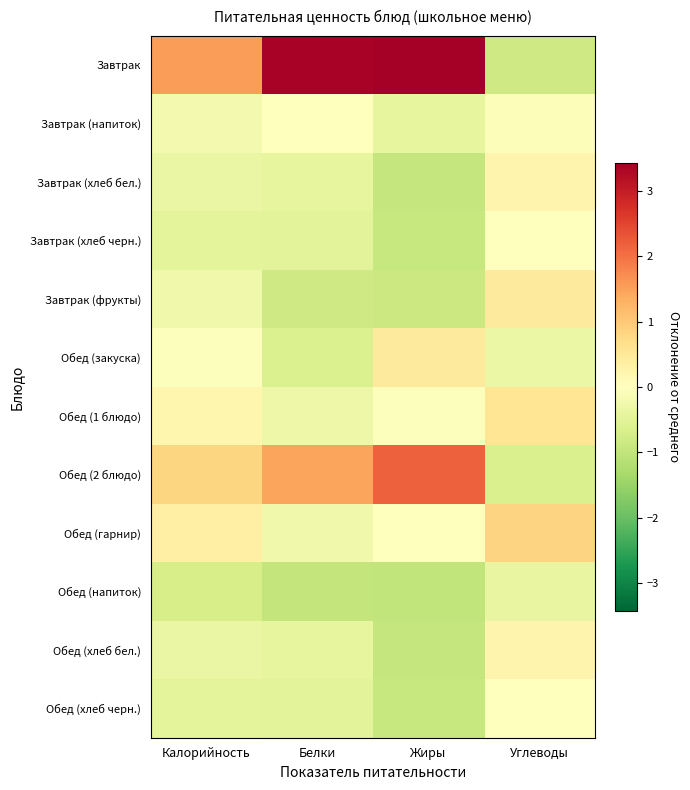

Reading left to right, list all the values displayed in this chart.

Завтрак: Калорийность=1.5	Белки=3.4	Жиры=3.4	Углеводы=-0.8
Завтрак (напиток): Калорийность=-0.2	Белки=-0.0	Жиры=-0.4	Углеводы=-0.1
Завтрак (хлеб бел.): Калорийность=-0.4	Белки=-0.4	Жиры=-1.0	Углеводы=0.2
Завтрак (хлеб черн.): Калорийность=-0.5	Белки=-0.5	Жиры=-0.9	Углеводы=-0.0
Завтрак (фрукты): Калорийность=-0.3	Белки=-0.8	Жиры=-0.9	Углеводы=0.4
Обед (закуска): Калорийность=-0.1	Белки=-0.6	Жиры=0.4	Углеводы=-0.3
Обед (1 блюдо): Калорийность=0.2	Белки=-0.3	Жиры=-0.0	Углеводы=0.6
Обед (2 блюдо): Калорийность=0.8	Белки=1.4	Жиры=2.2	Углеводы=-0.6
Обед (гарнир): Калорийность=0.3	Белки=-0.3	Жиры=0.0	Углеводы=0.8
Обед (напиток): Калорийность=-0.7	Белки=-1.0	Жиры=-1.0	Углеводы=-0.4
Обед (хлеб бел.): Калорийность=-0.4	Белки=-0.4	Жиры=-1.0	Углеводы=0.2
Обед (хлеб черн.): Калорийность=-0.5	Белки=-0.5	Жиры=-0.9	Углеводы=-0.0